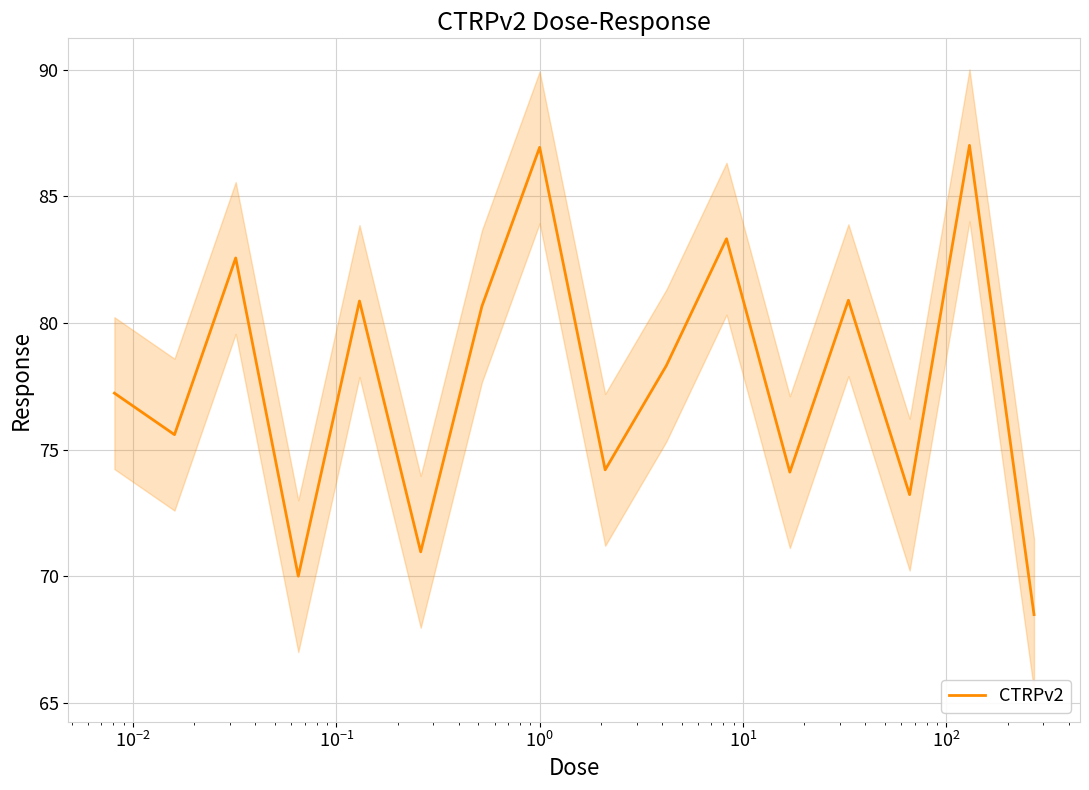

How many lines are shown in the chart?

1